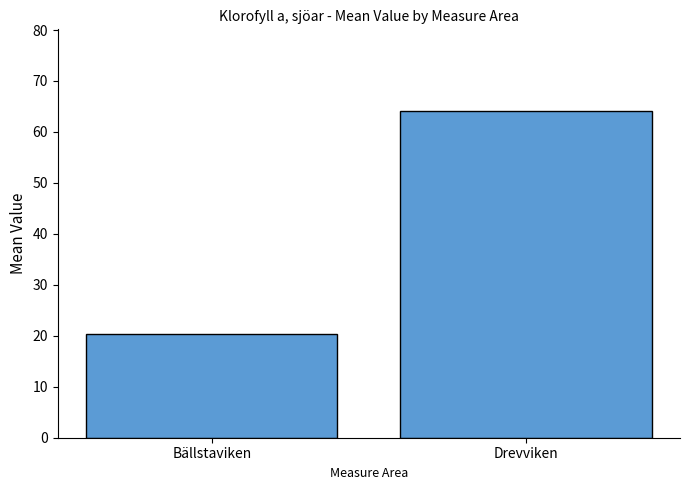

What is the average value?

42.2